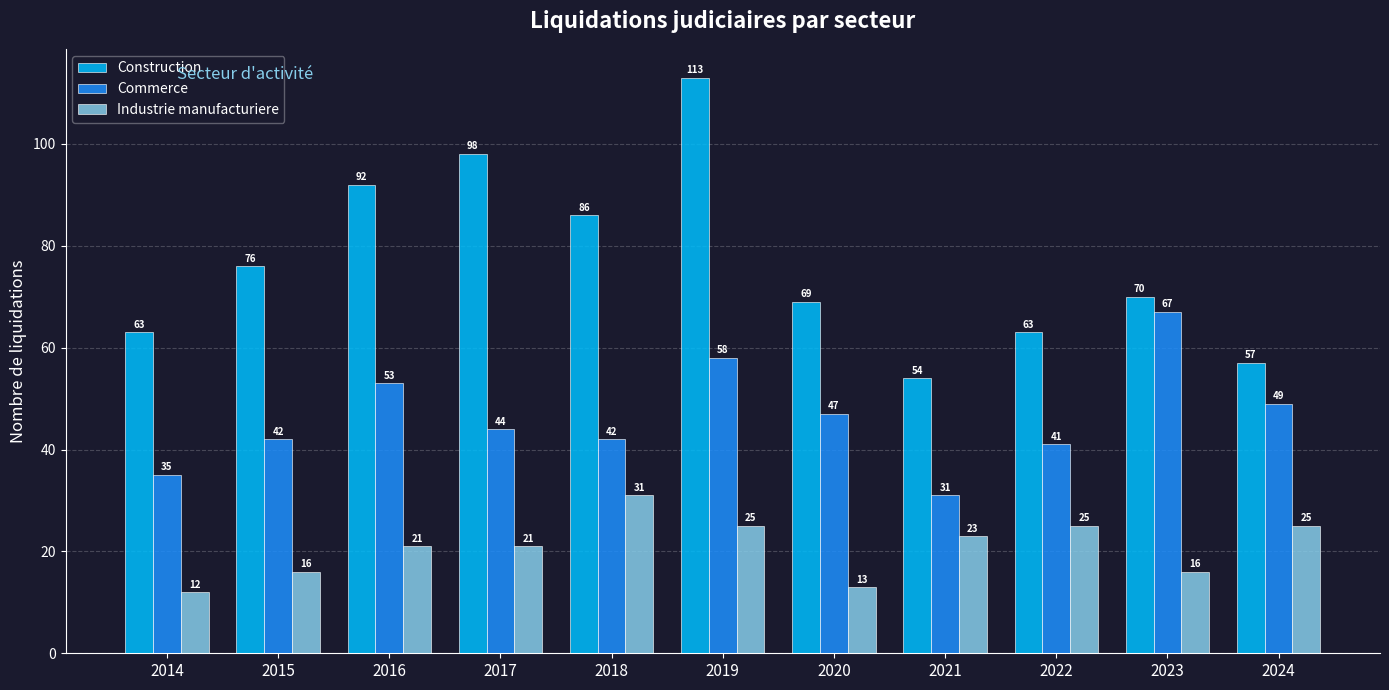

How many bars are there in each group?

3